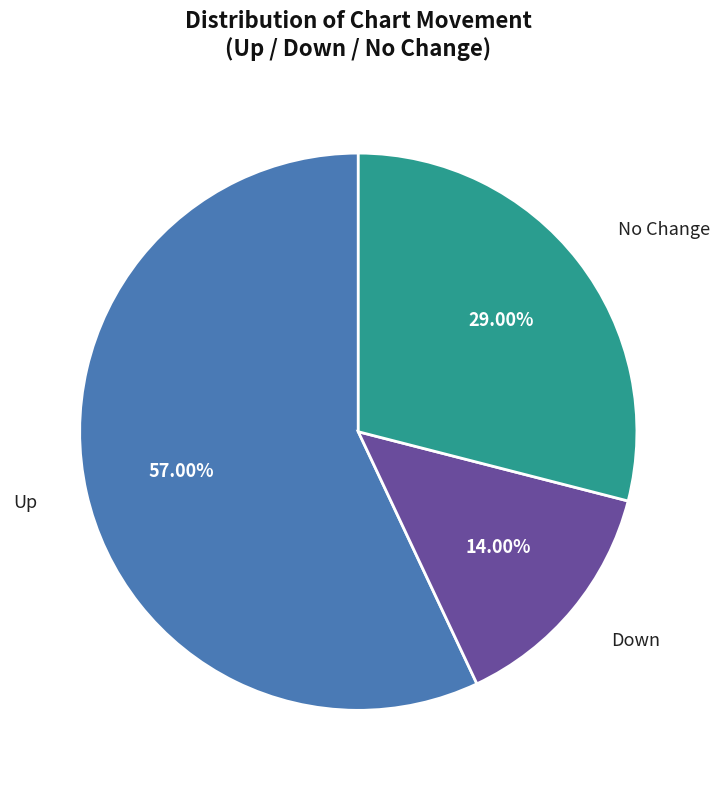

Does any single category account for the majority?

Yes